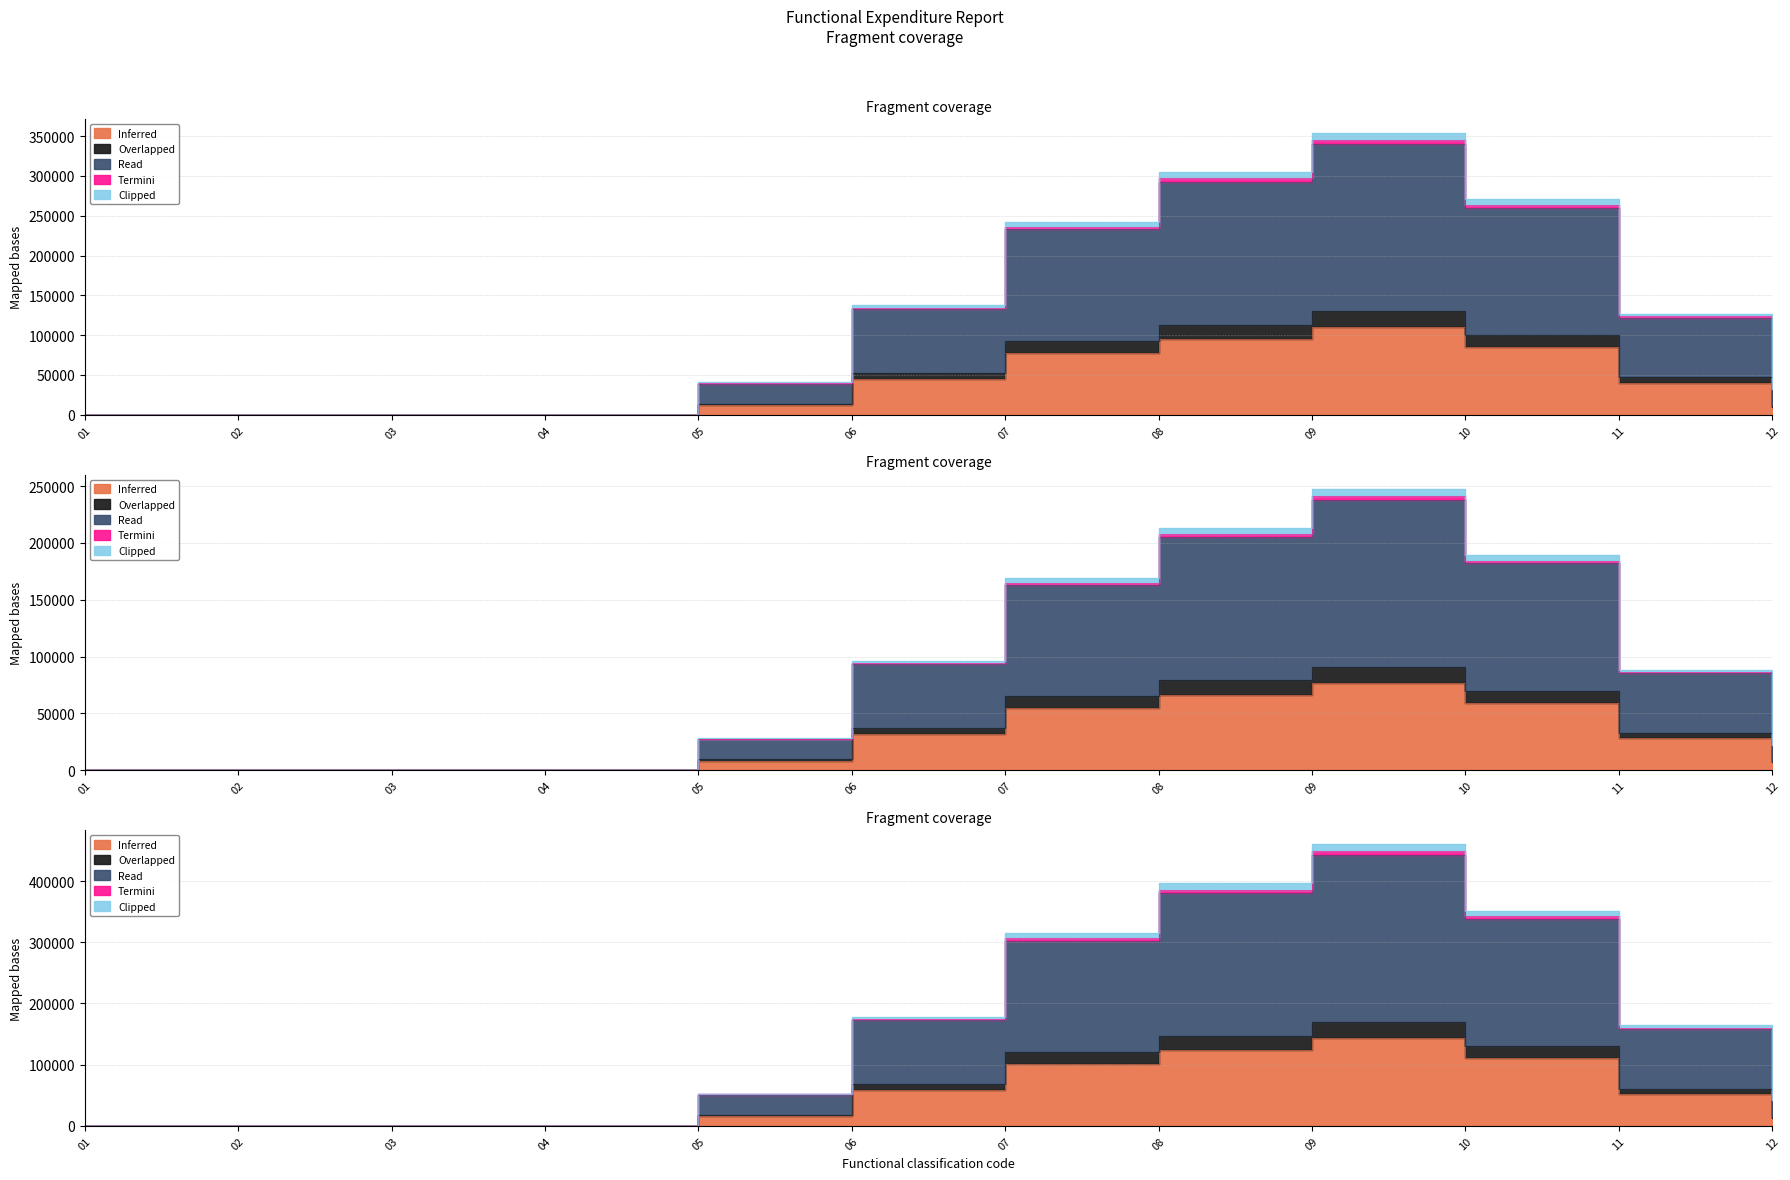

What is the difference between the Termini values at 08 and 04?

213500